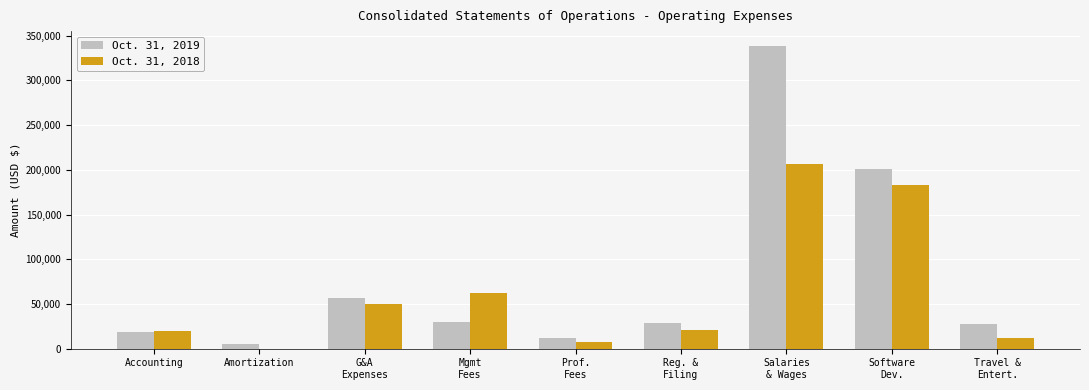

True or false: Oct. 31, 2019 has a value of 29333 at Mgmt
Fees.

True